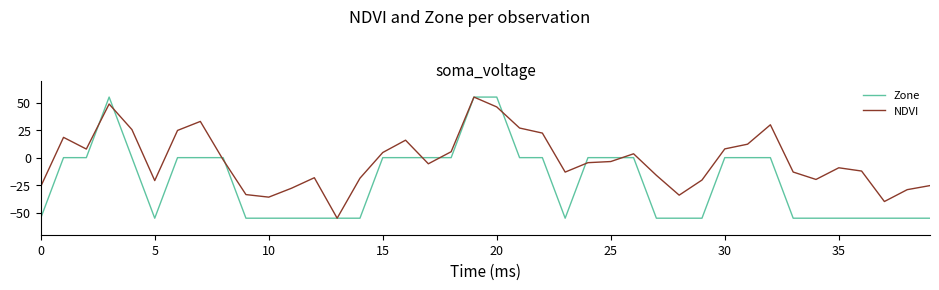

What is the highest value of the Zone series?

55.0